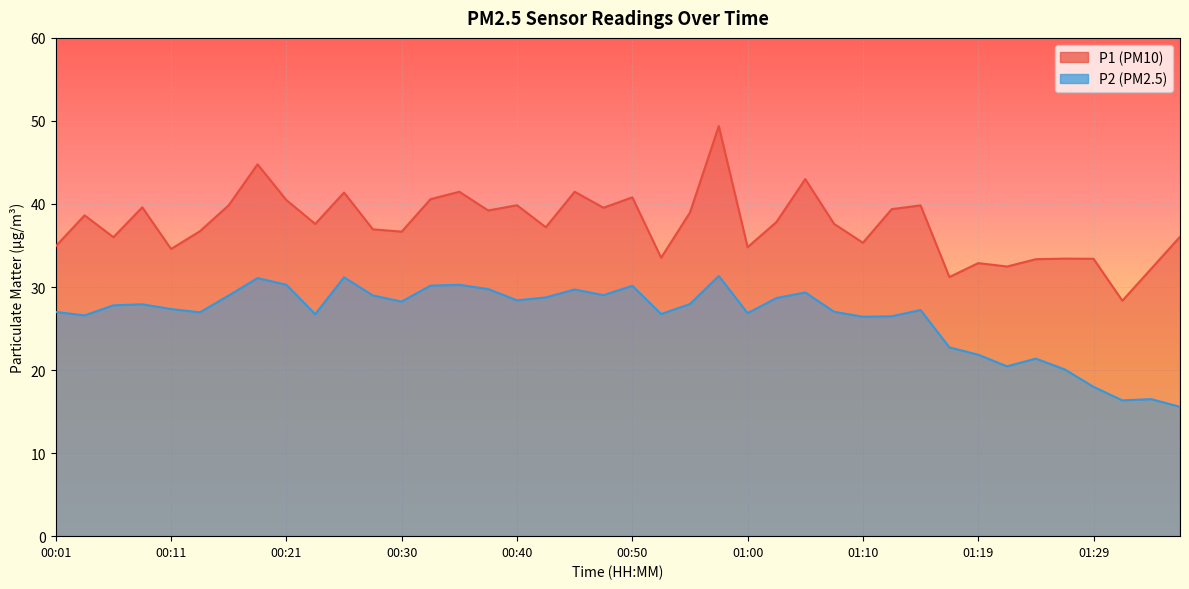

What are all the series names shown in the legend?

P1, P2